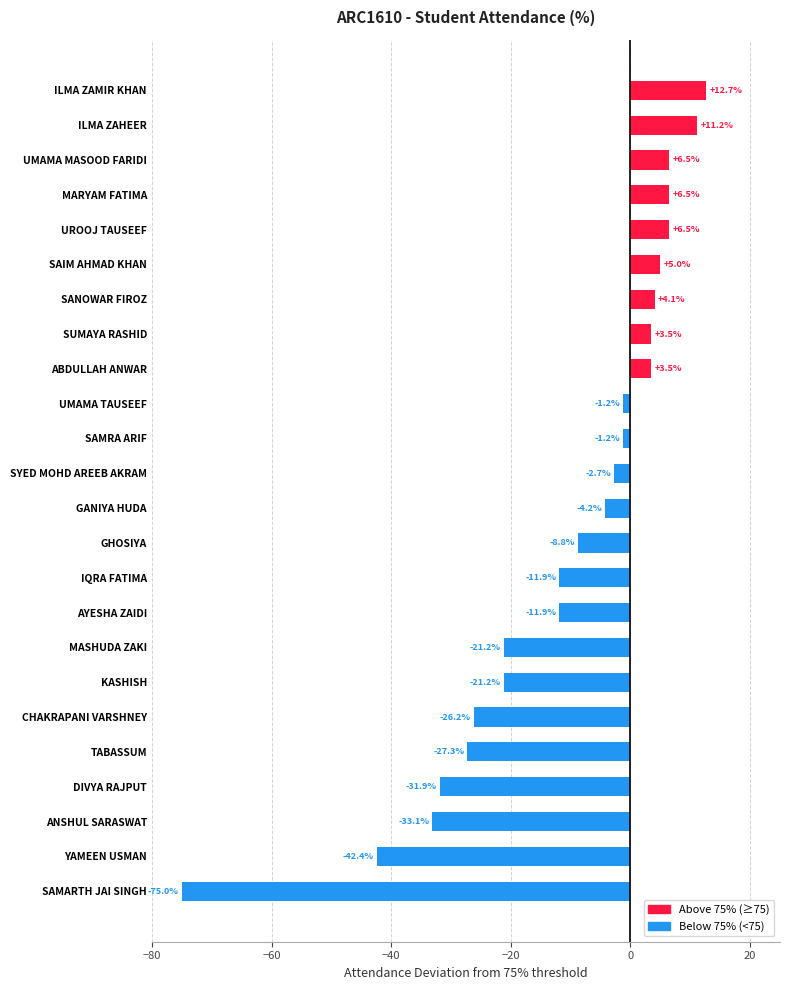

Read the value at TABASSUM.

-27.3